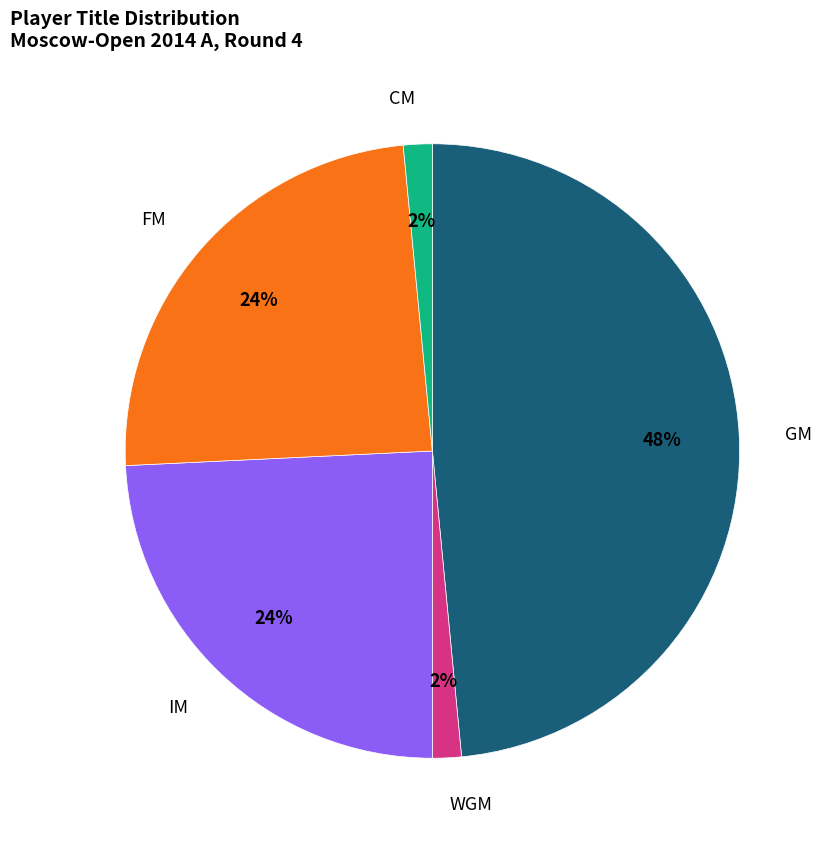

To the nearest percent, what is the average slice percentage?

20%